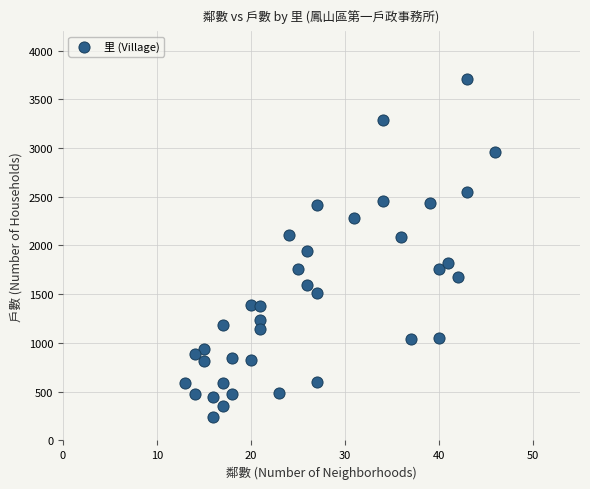

What is the range of X values (max minus min)?

33